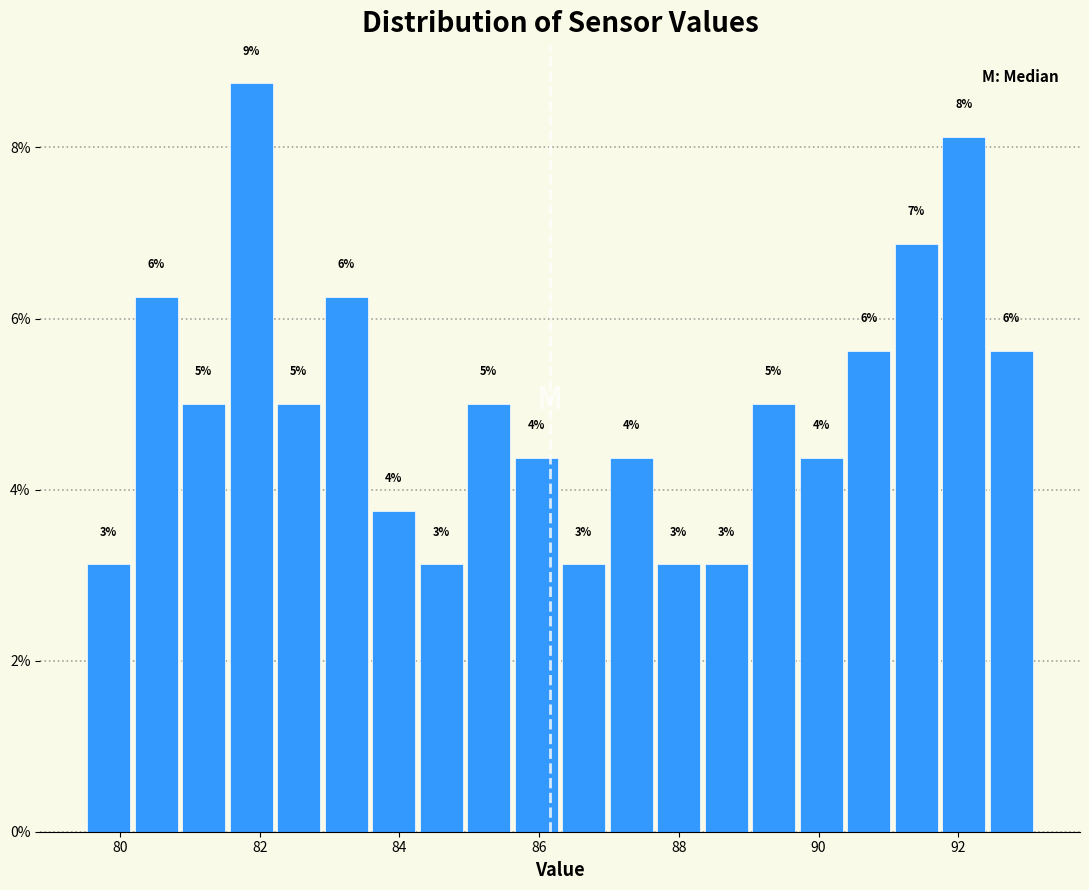

Around what value on the x-axis is the tallest bar? Give the approximate position of its centre, as read against the axis.

81.8